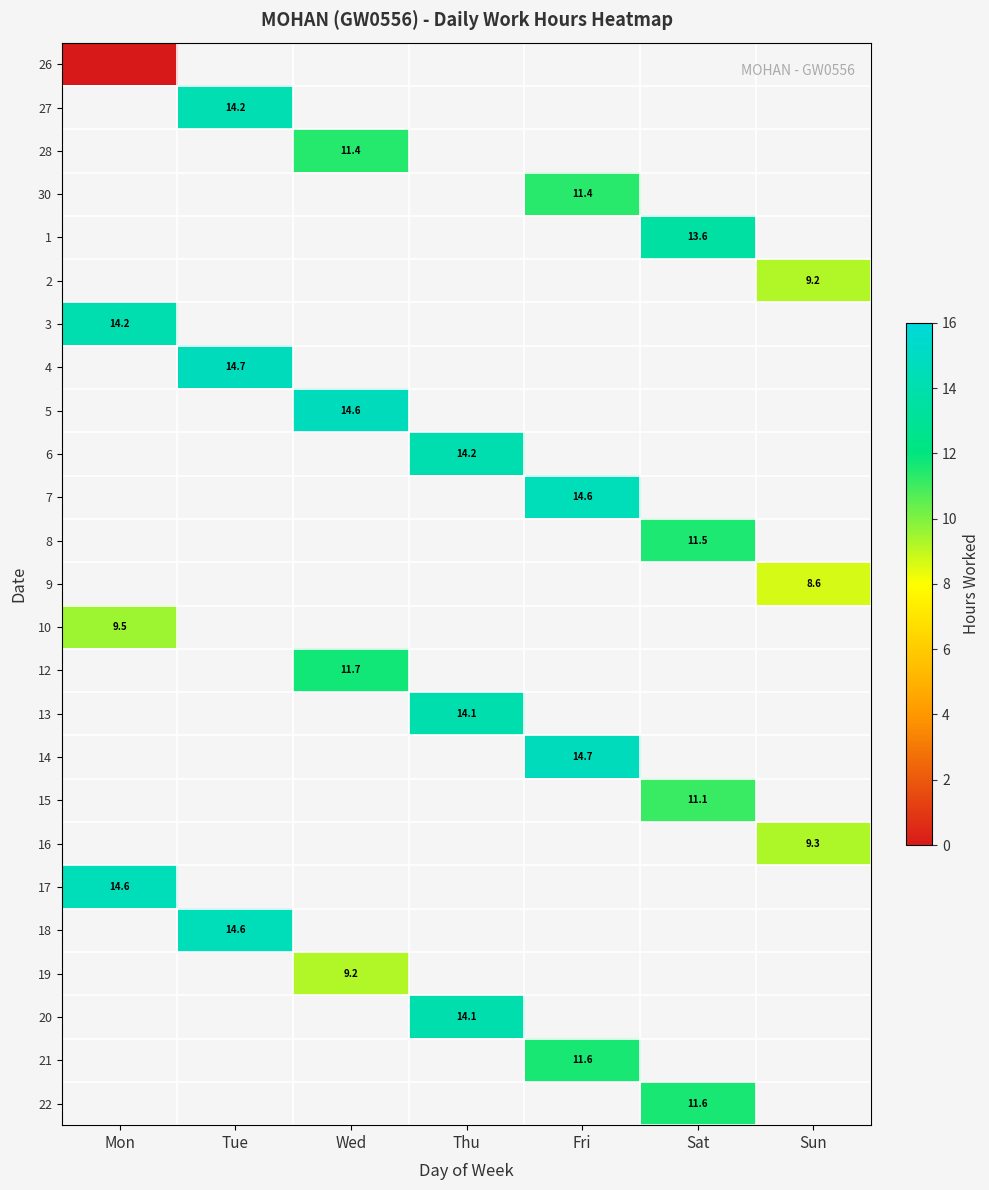

The 28 series shows 11.4 at Wed. True or false?

True